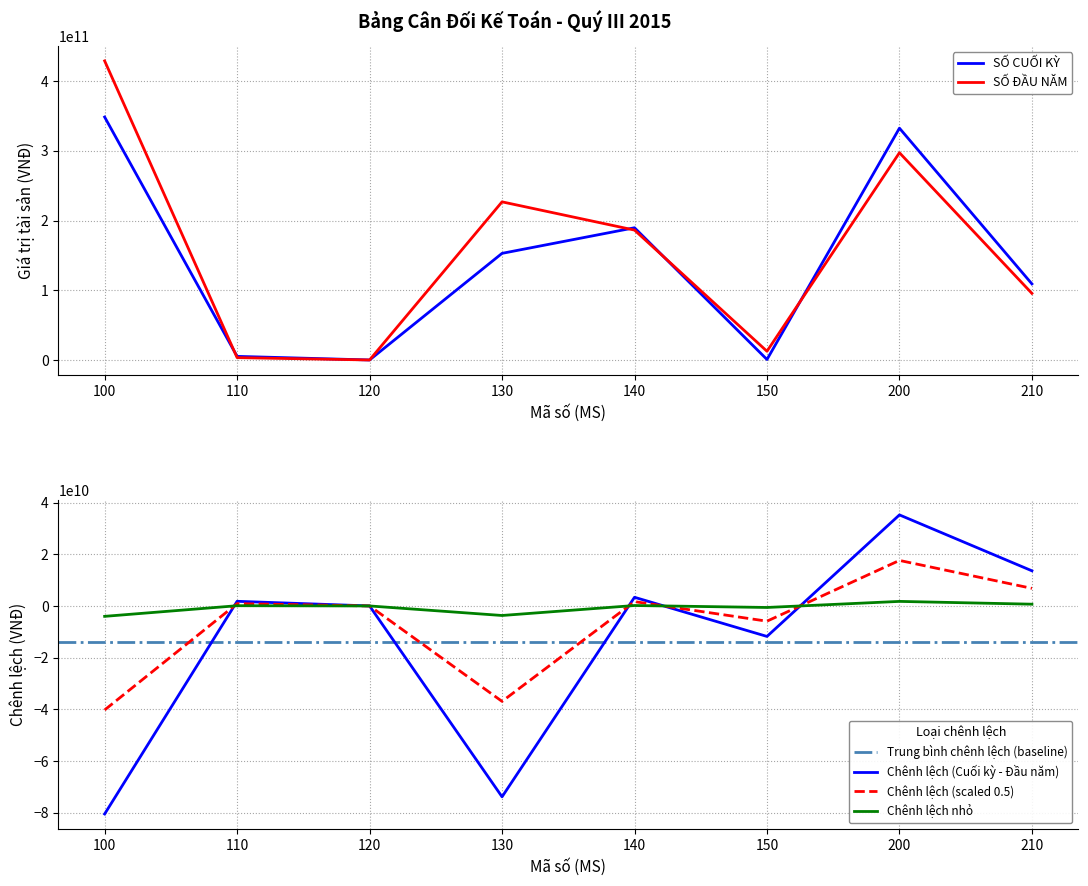

Does the chart display data point markers on the line(s)?

No